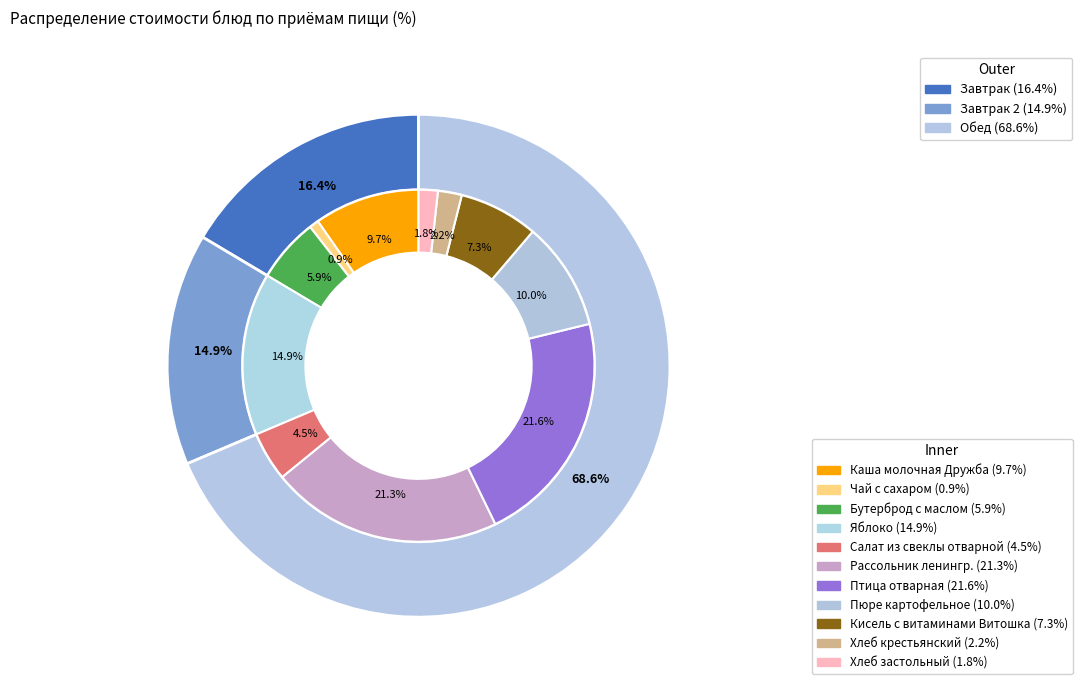

Which has a higher value, Яблоко or Салат из свеклы отварной?

Яблоко